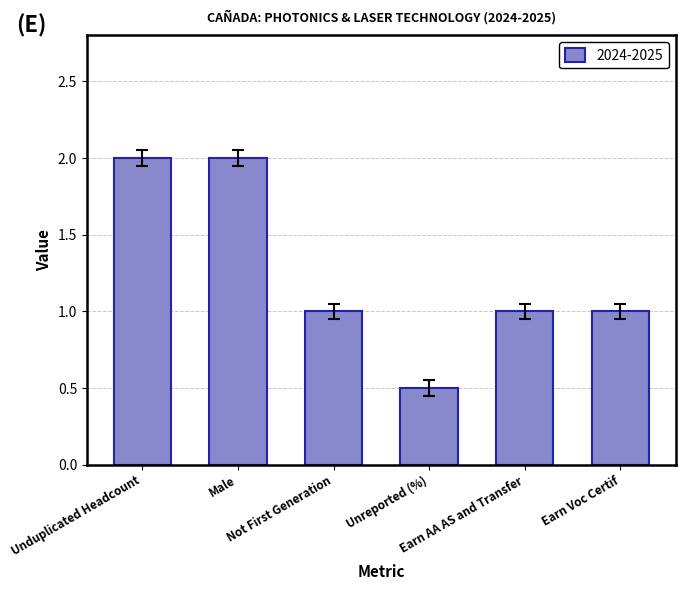

What is the maximum value shown in the chart?

2.0